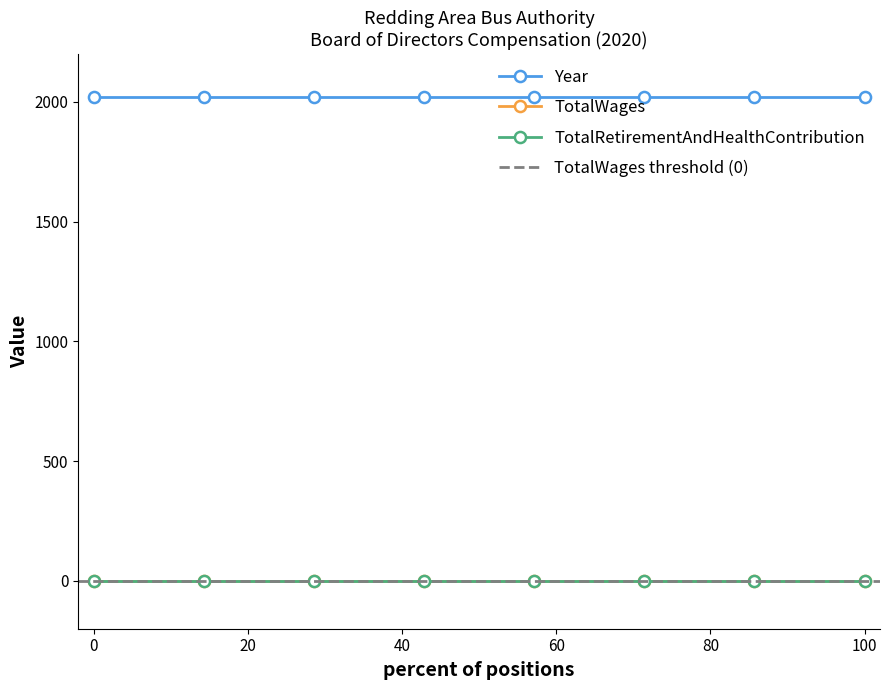

What is the difference between the highest and lowest values at Vice Chairperson?

2020